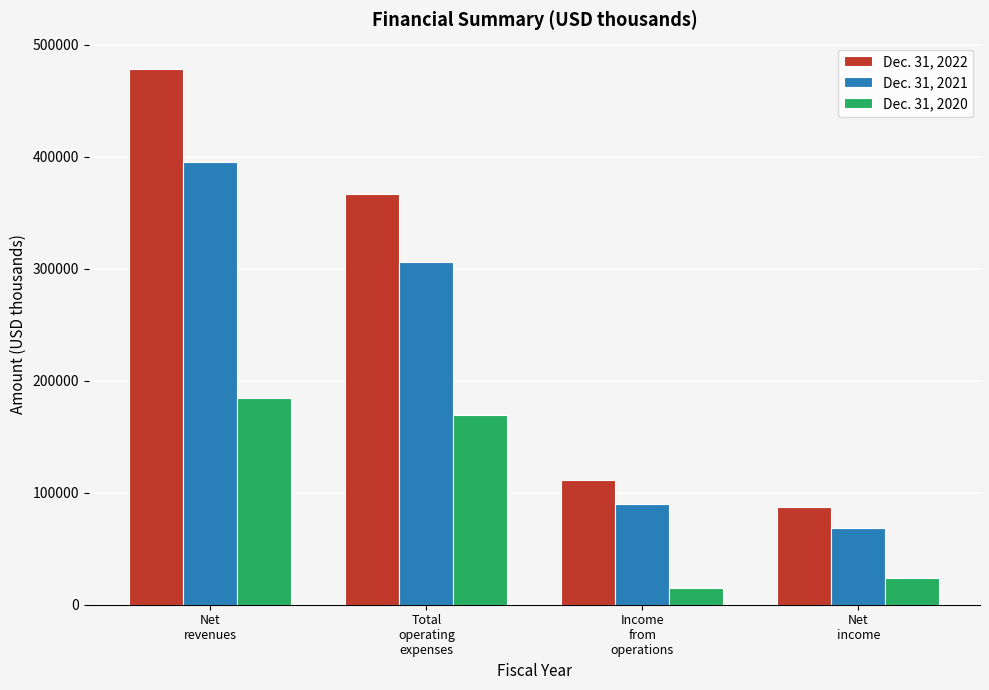

Reading left to right, what are all the values shown in this chart?

Dec. 31, 2022: 477870	366428	111442	87479
Dec. 31, 2021: 395377	305500	89877	68488
Dec. 31, 2020: 184413	169142	15271	23678